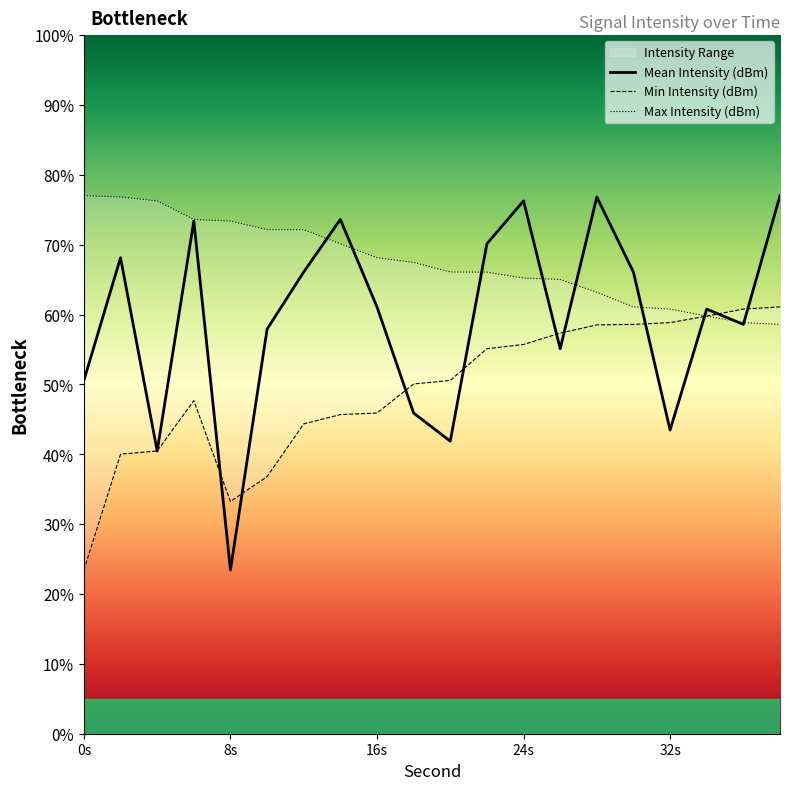

The value of Mean Intensity (dBm) at 32s is 57.3. True or false?

False